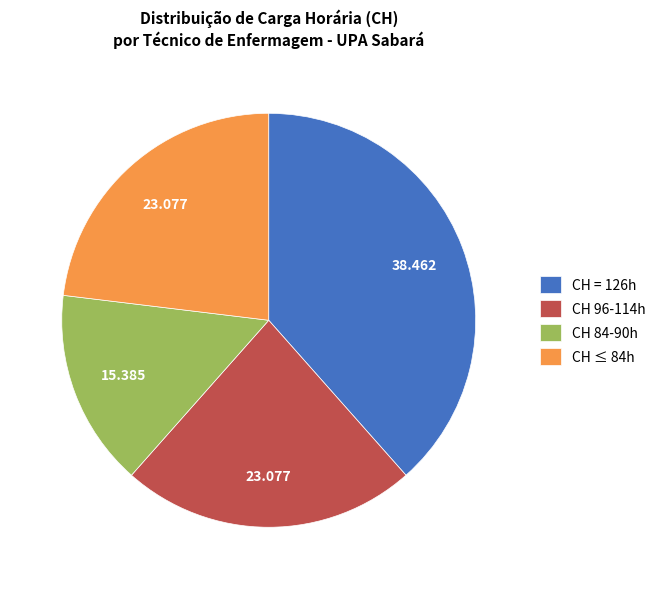

Do CH 84-90h and CH = 126h together represent more than half of the pie?

Yes